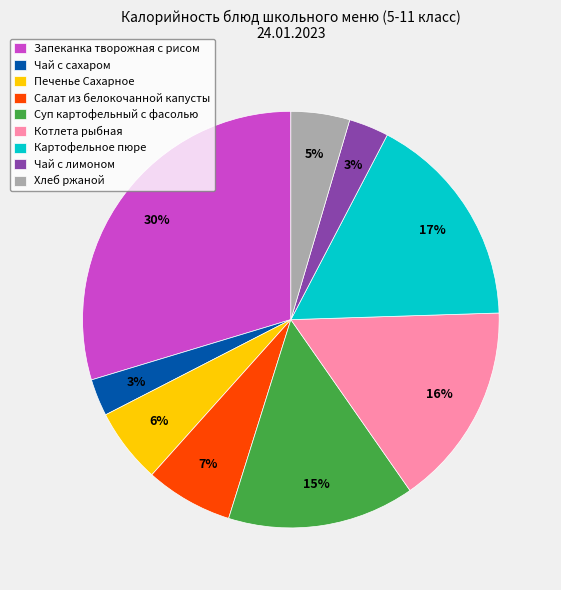

What is the largest slice in the pie chart?

Запеканка творожная с рисом